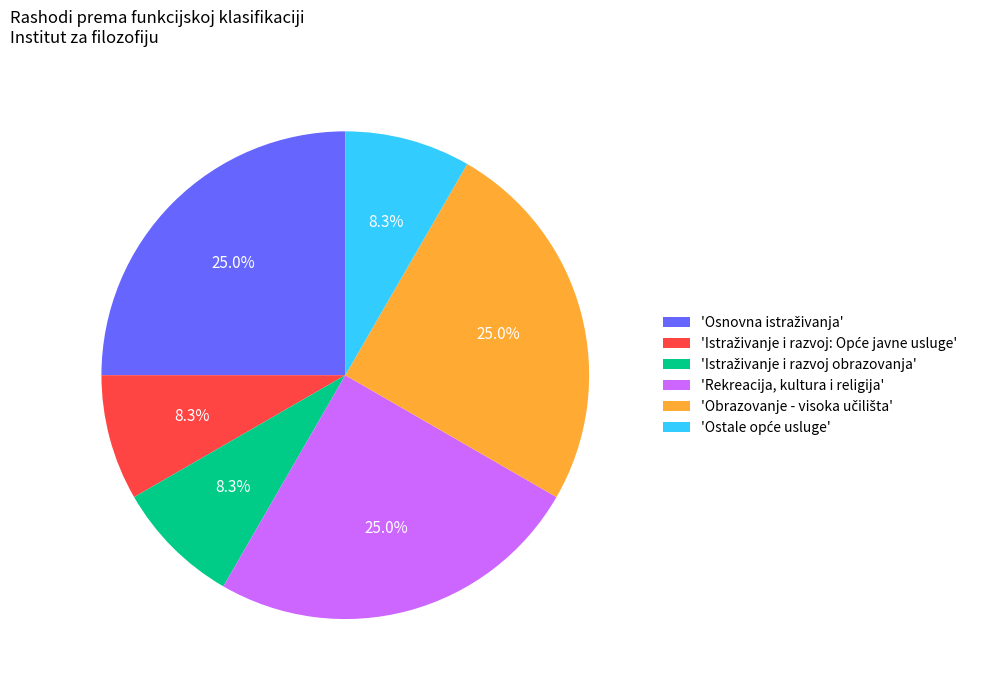

Count the number of slices in the pie.

6